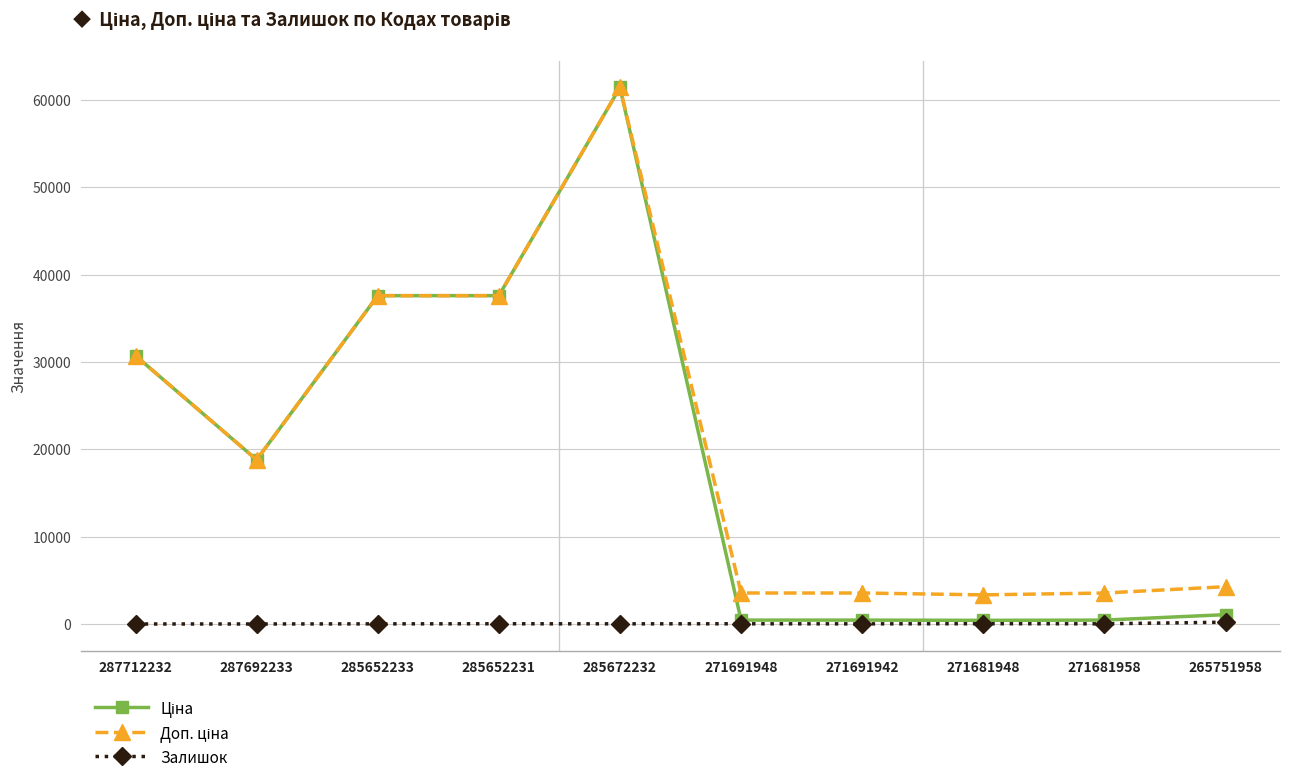

The Залишок series shows 0.0 at 287712232. True or false?

True